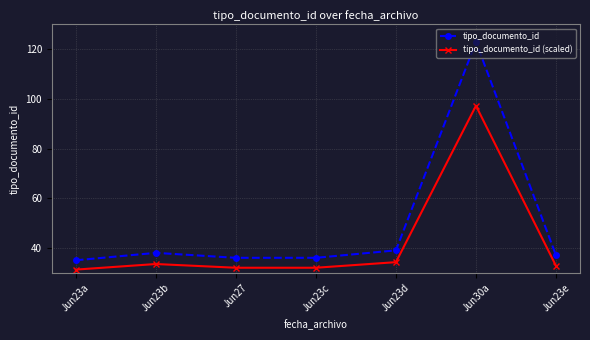

How many lines are shown in the chart?

2